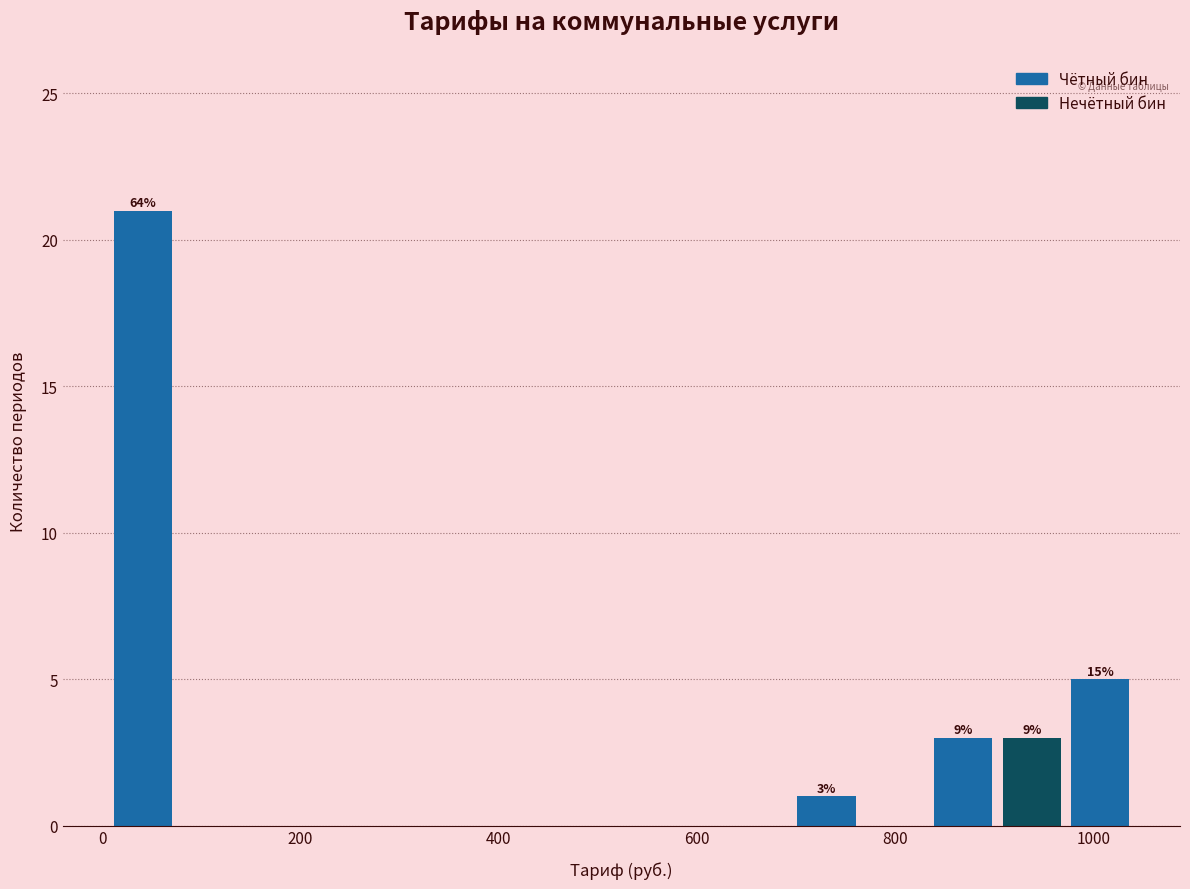

Around what value on the x-axis is the tallest bar? Give the approximate position of its centre, as read against the axis.

40